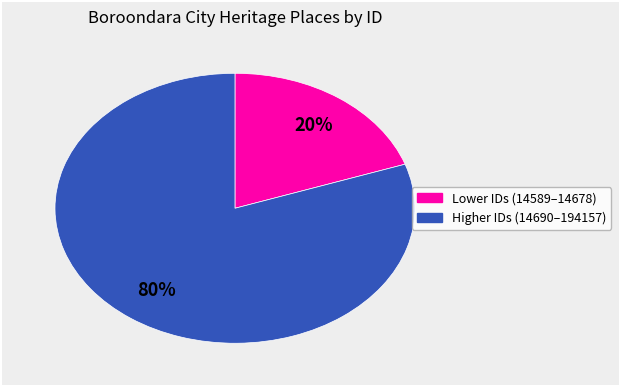

How many segments does this pie chart have?

2